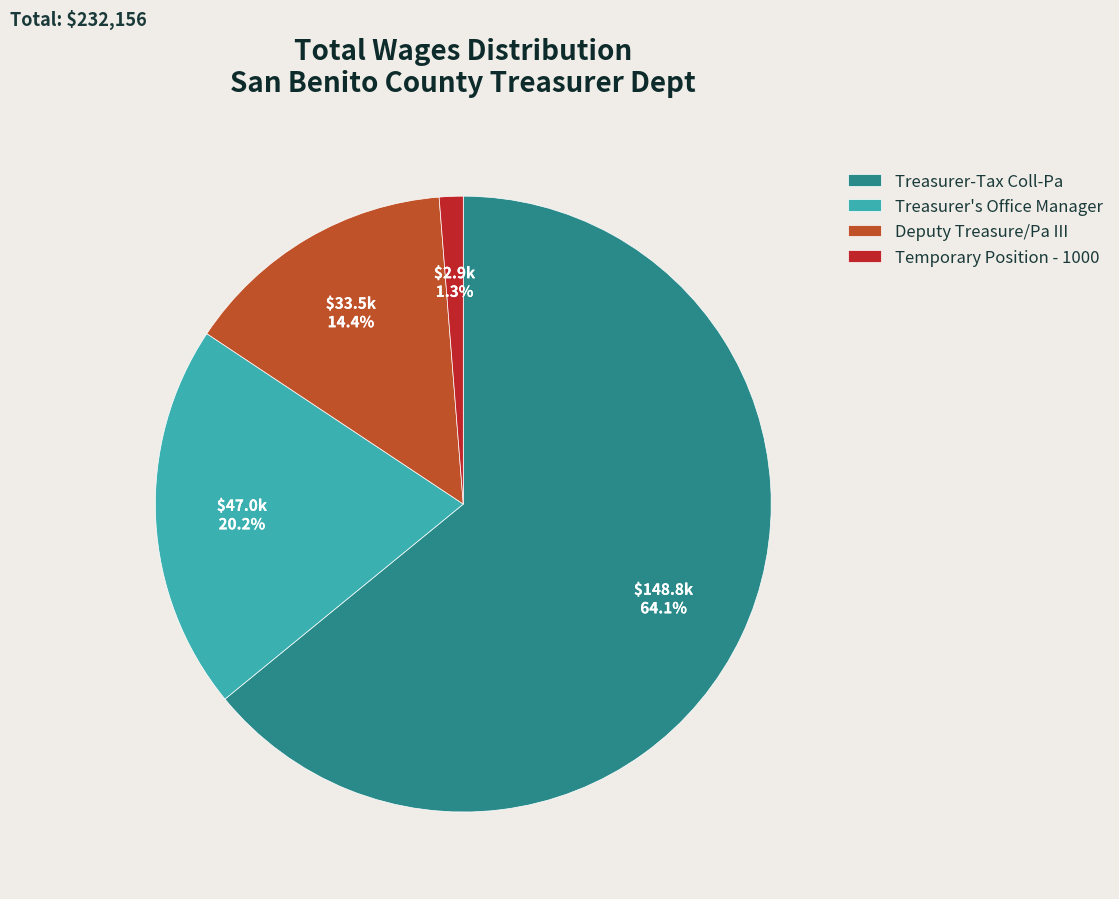

How much of the chart is everything except Deputy Treasure/Pa III?

85.6%